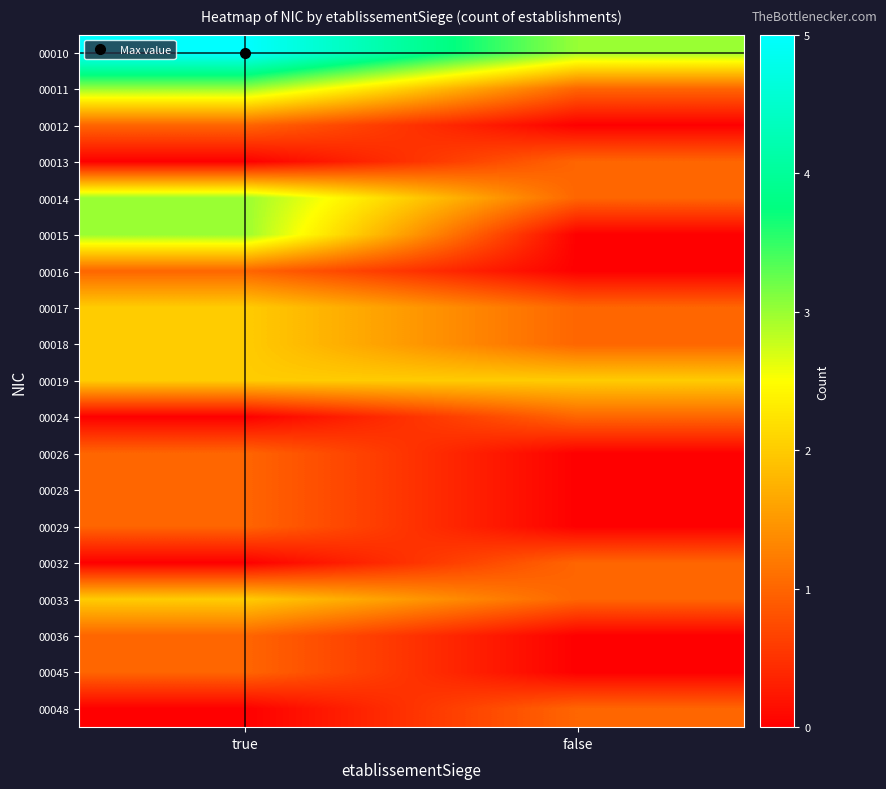

Rank the series at true from lowest to highest value.

00013, 00024, 00032, 00048, 00012, 00016, 00026, 00028, 00029, 00036, 00045, 00017, 00018, 00019, 00033, 00011, 00014, 00015, 00010